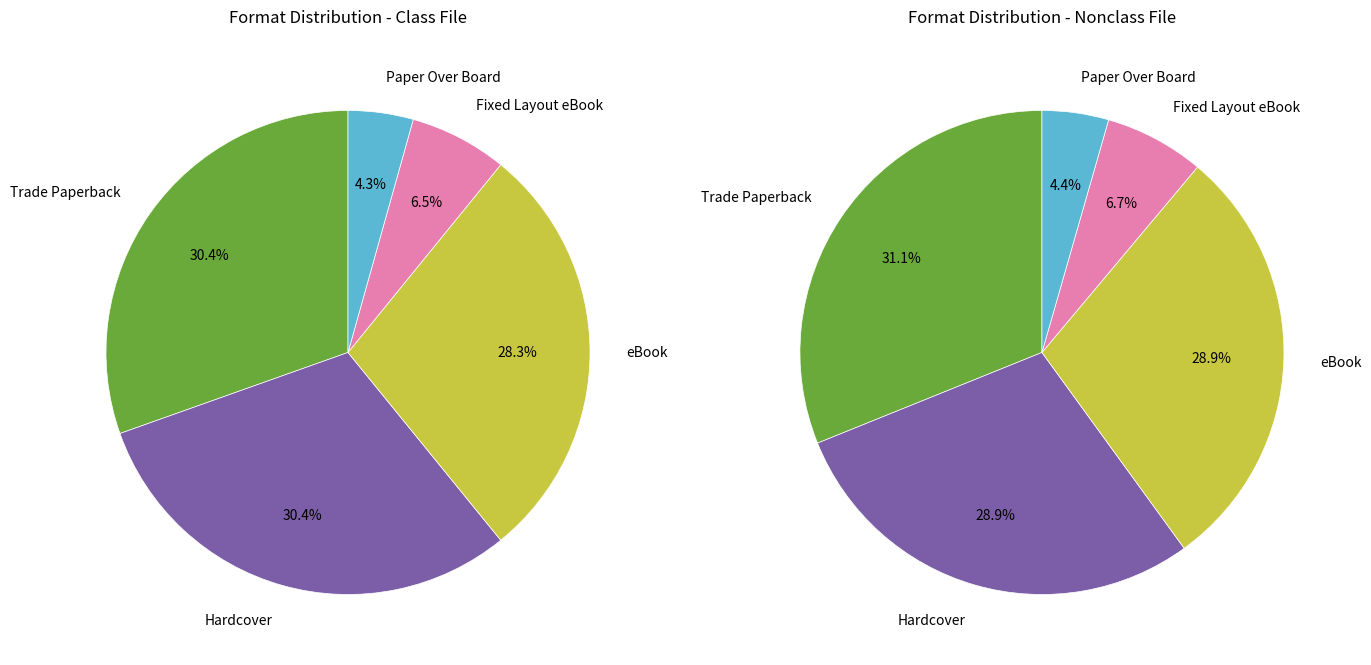

What is the ratio of the value at Trade Paperback to the value at eBook?

1.1